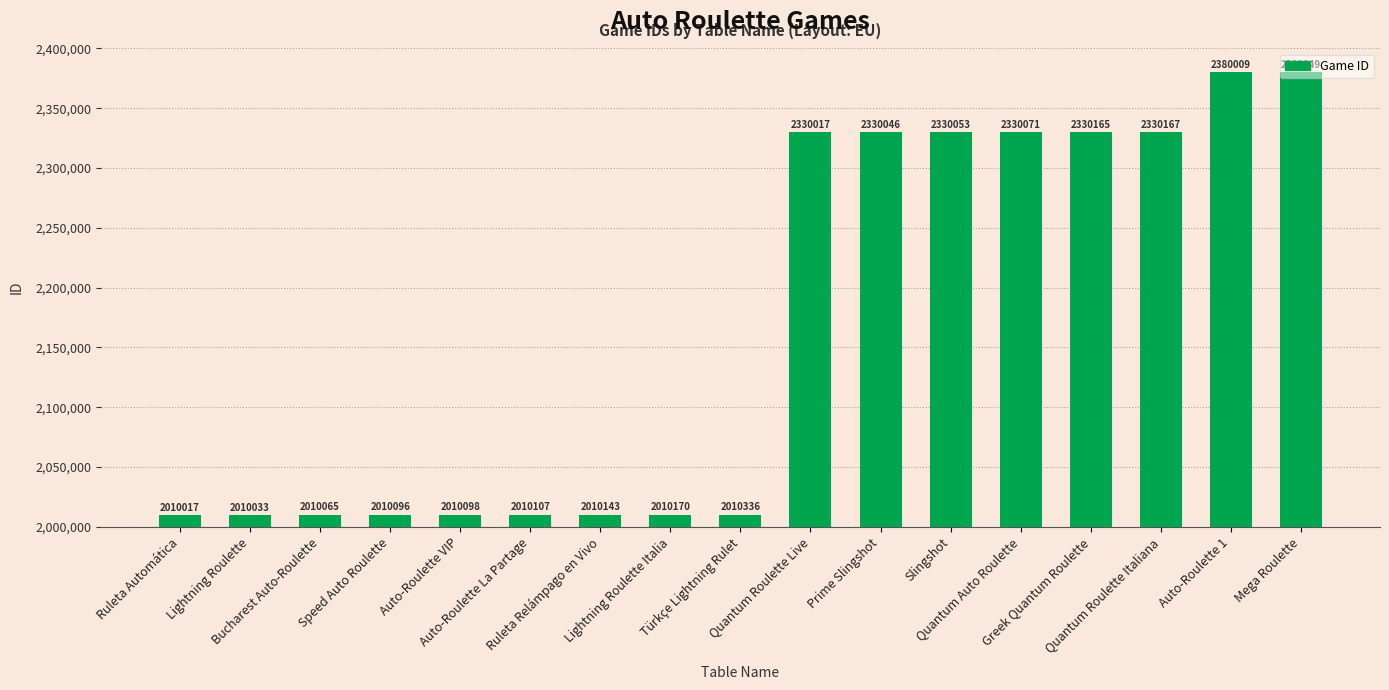

What is the maximum value shown in the chart?

2380049